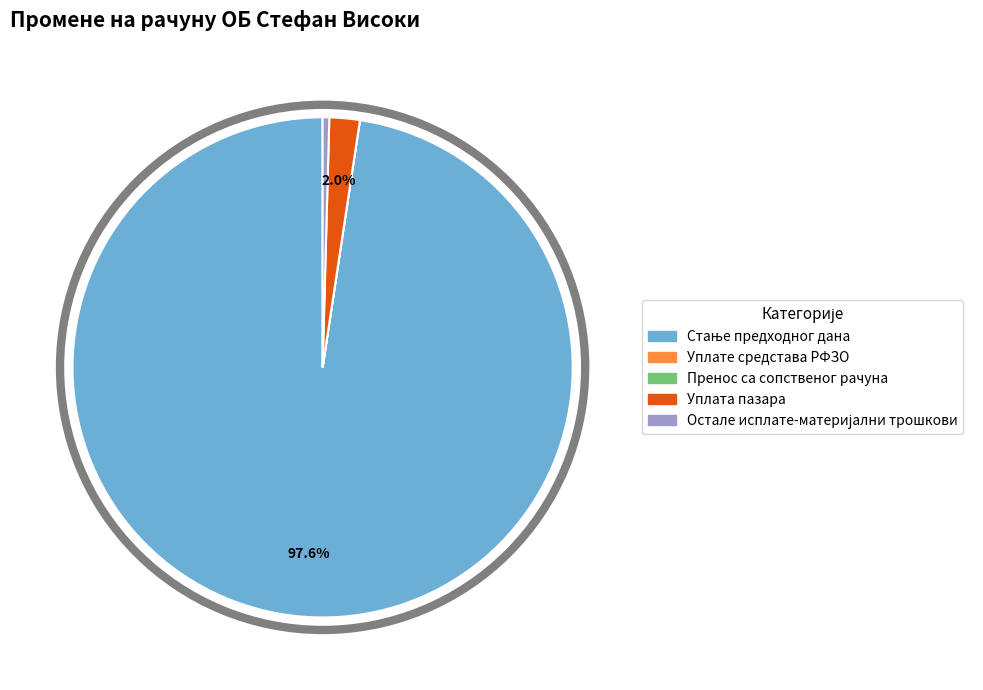

Is there a majority slice in this chart?

Yes